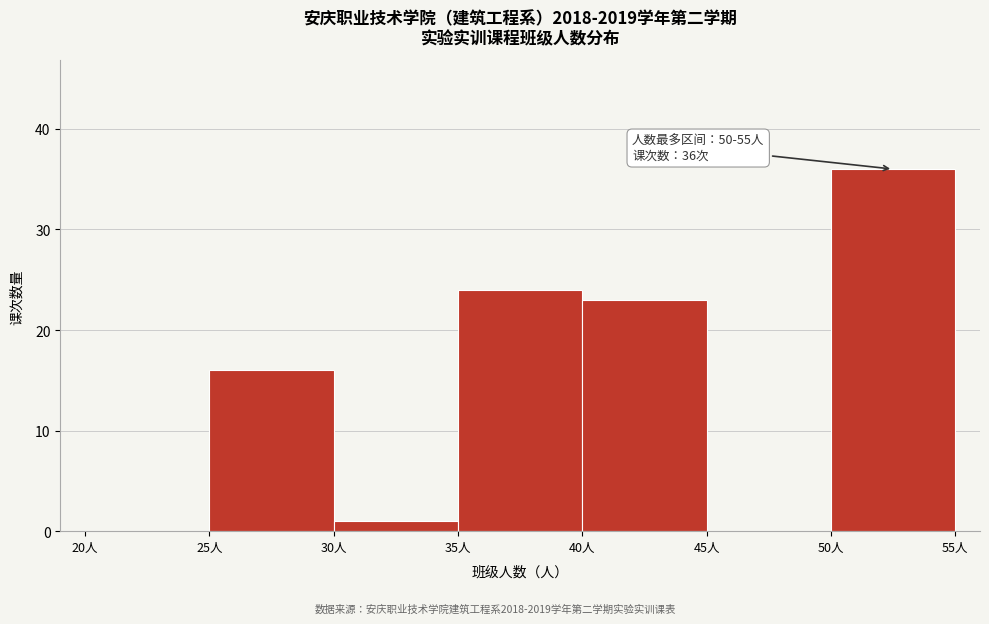

Which range on the x-axis has the tallest bar?

50 to 55